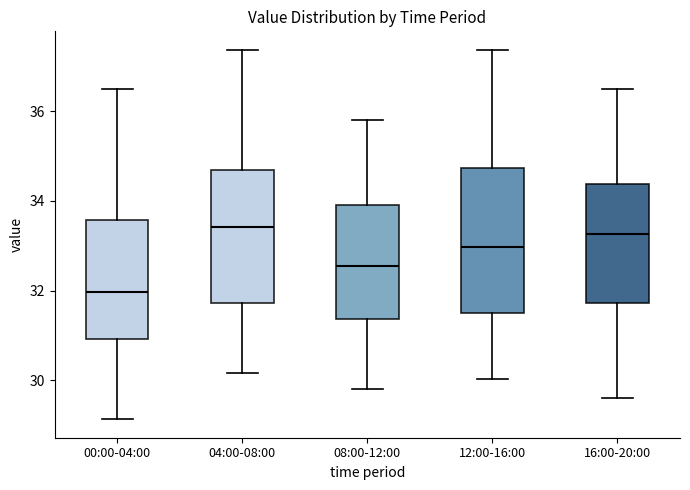

Reading left to right, read every box against the y-axis: the position of its median line, the range the box covers, and the ends of its whiskers. The values are not printed on the chart, so give them approximately, as read against the axis.

00:00-04:00: median 32.0, box 31.0 to 33.6, whiskers 29.2 to 36.6
04:00-08:00: median 33.4, box 31.8 to 34.8, whiskers 30.2 to 37.4
08:00-12:00: median 32.6, box 31.4 to 34.0, whiskers 29.8 to 35.8
12:00-16:00: median 33.0, box 31.6 to 34.8, whiskers 30.0 to 37.4
16:00-20:00: median 33.2, box 31.8 to 34.4, whiskers 29.6 to 36.6